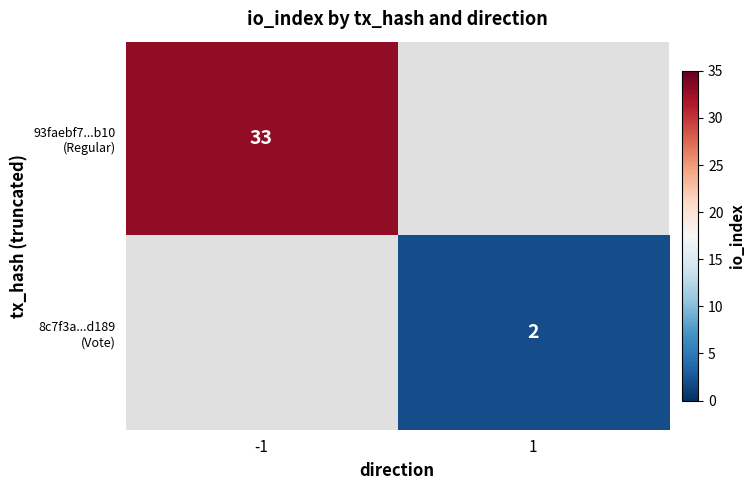

The 8c7f3a...d189 (Vote) series shows 2.8 at 1. True or false?

False